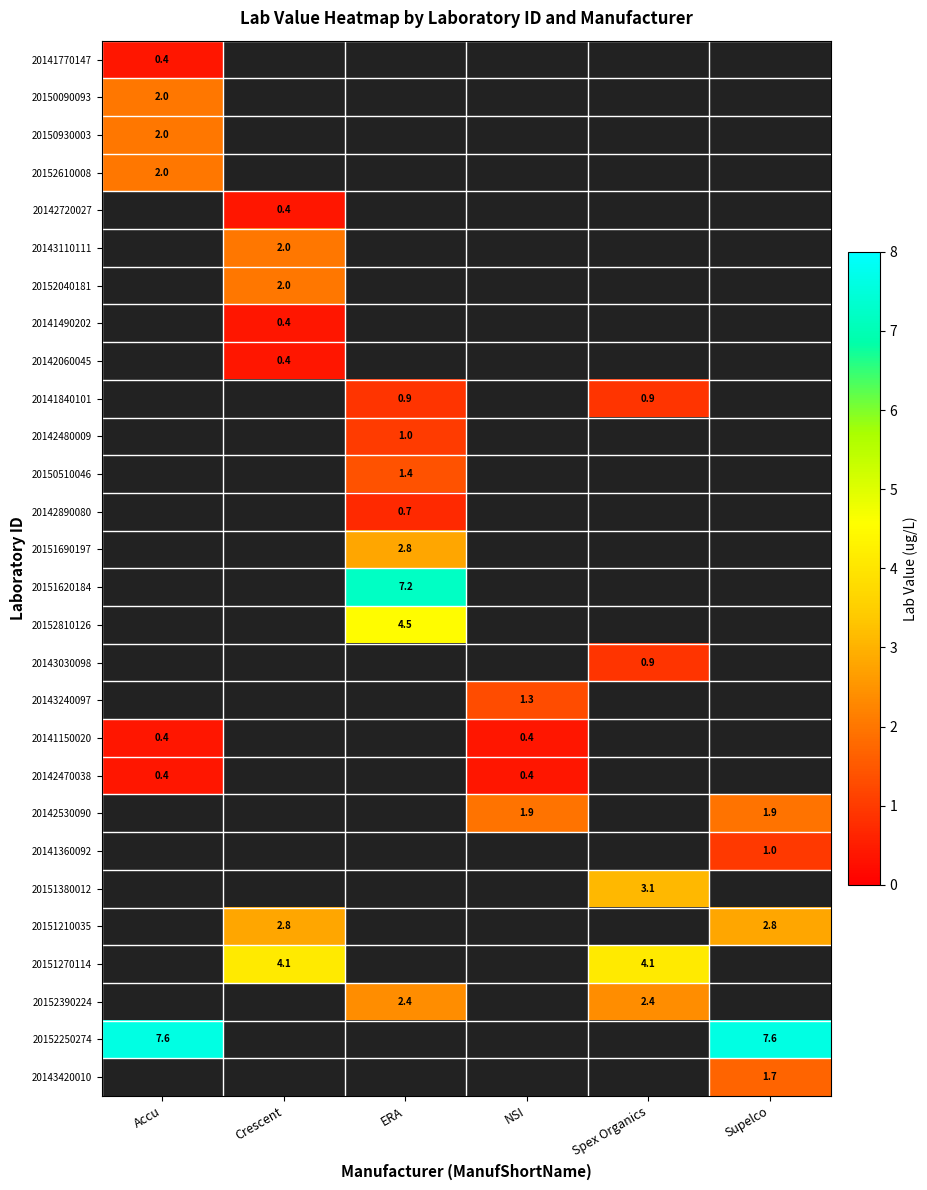

The 20152250274 series shows 4.6 at Supelco. True or false?

False